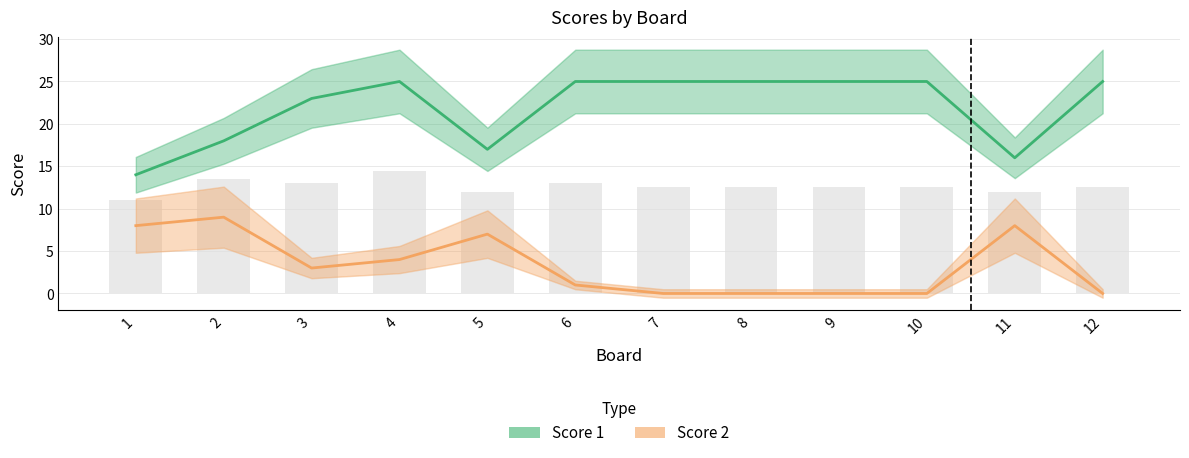

At which category does the chart reach its peak across all series?

4